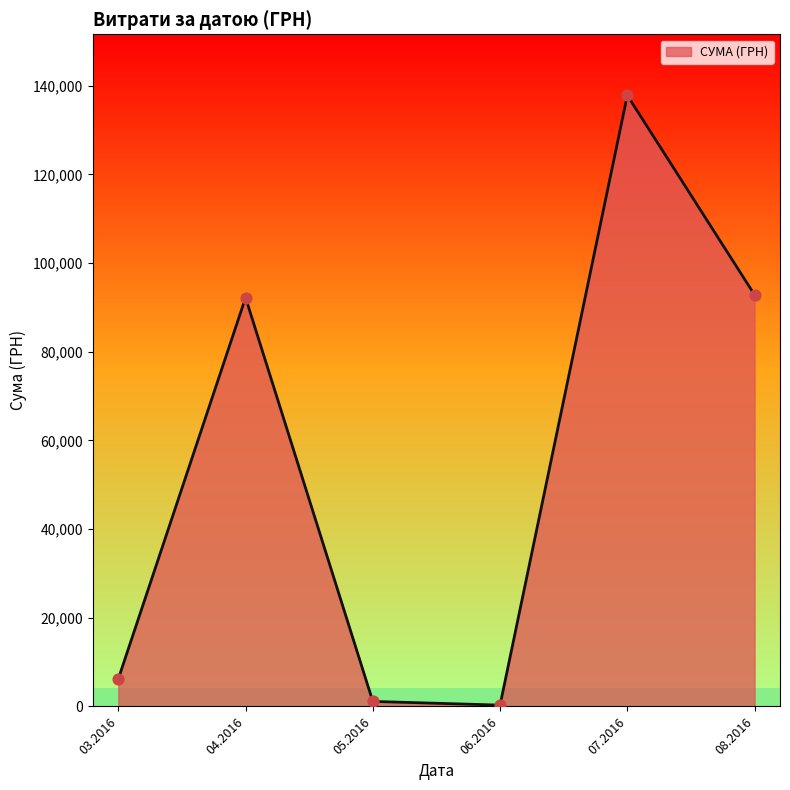

Between 08.2016 and 07.2016, which is larger?

07.2016